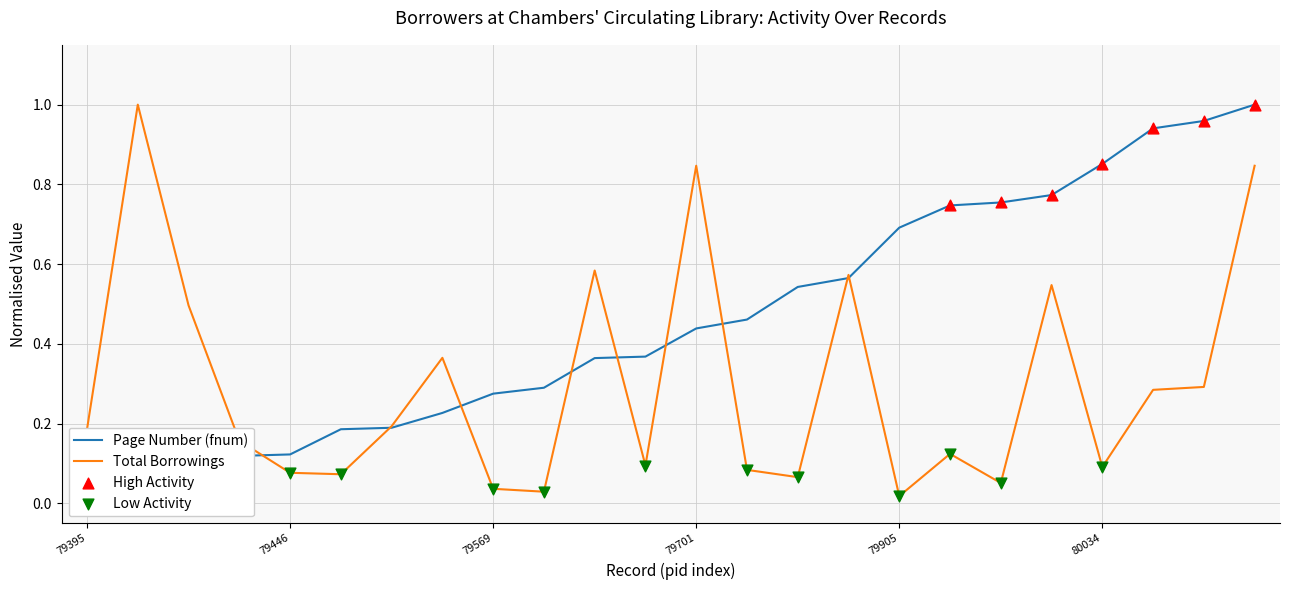

Is the value of fnum at 80121 greater than the value of Borrower 1 totalborrowings at 79497?

Yes